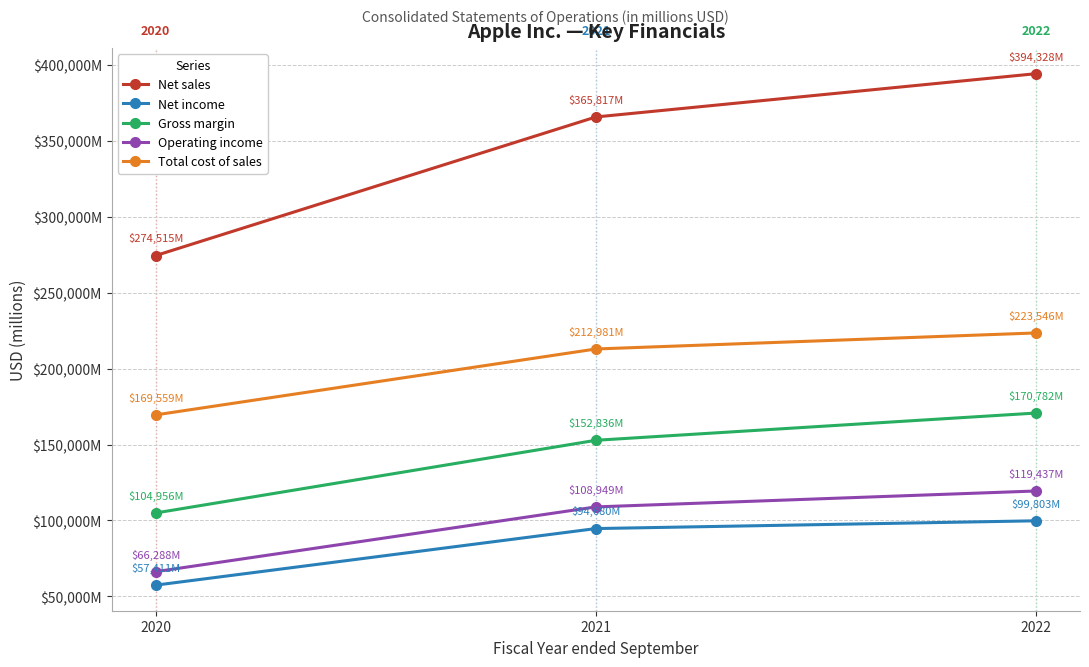

Reading left to right, what are all the values shown in this chart?

Net sales: 274515	365817	394328
Net income: 57411	94680	99803
Gross margin: 104956	152836	170782
Operating income: 66288	108949	119437
Total cost of sales: 169559	212981	223546